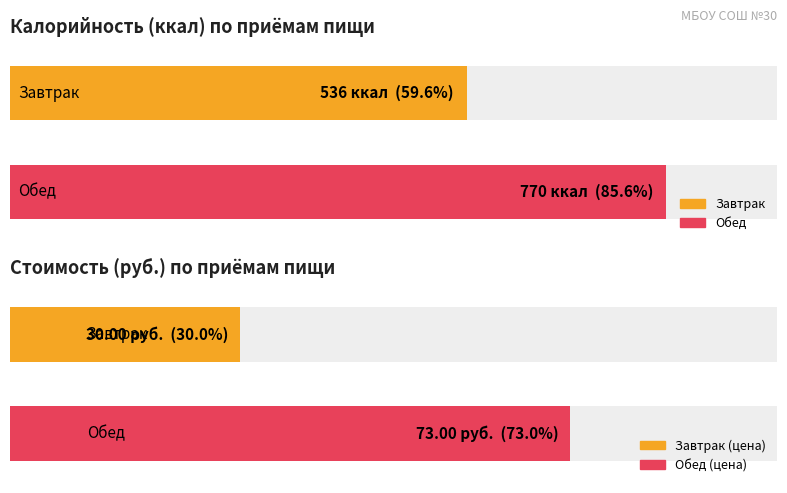

Is it true that the value at Обед is 770?

True